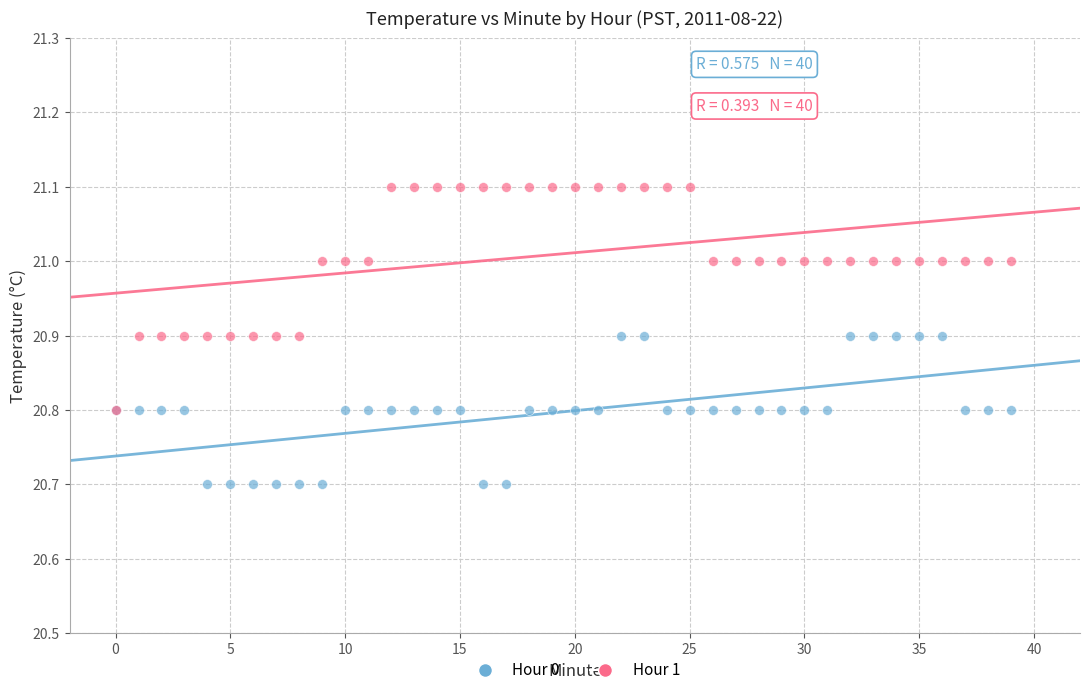

What are all the series names shown in the legend?

Hour 0, Hour 1